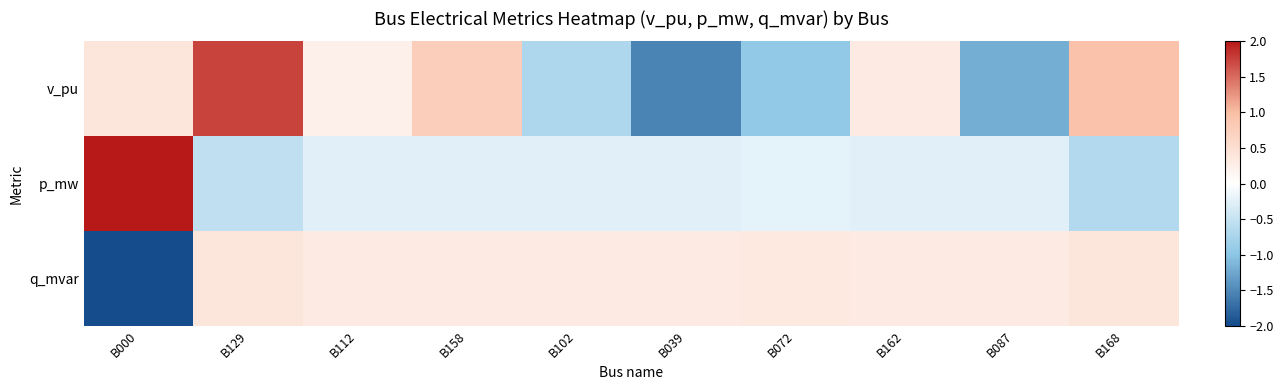

What is the maximum value shown in the chart?

3.0